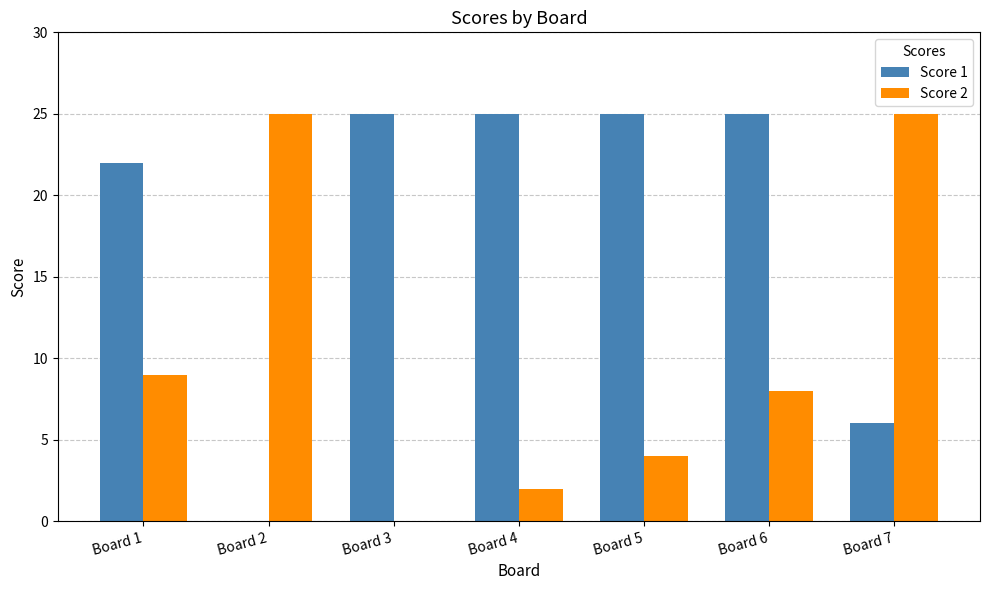

Where is Score 1 nearest to the value 12?

Board 7